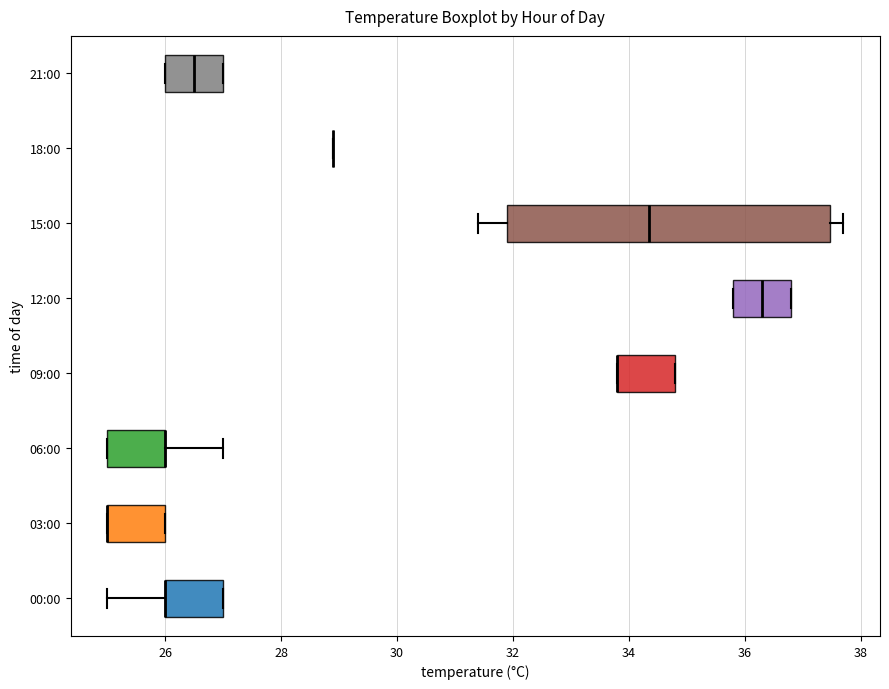

Where is the left edge of the box for 21:00 on the x-axis? The values are not printed on the chart, so give them approximately, as read against the axis.

26.0